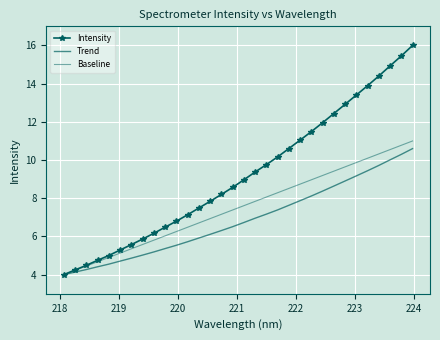

What is the lowest value of the Intensity series?

4.0